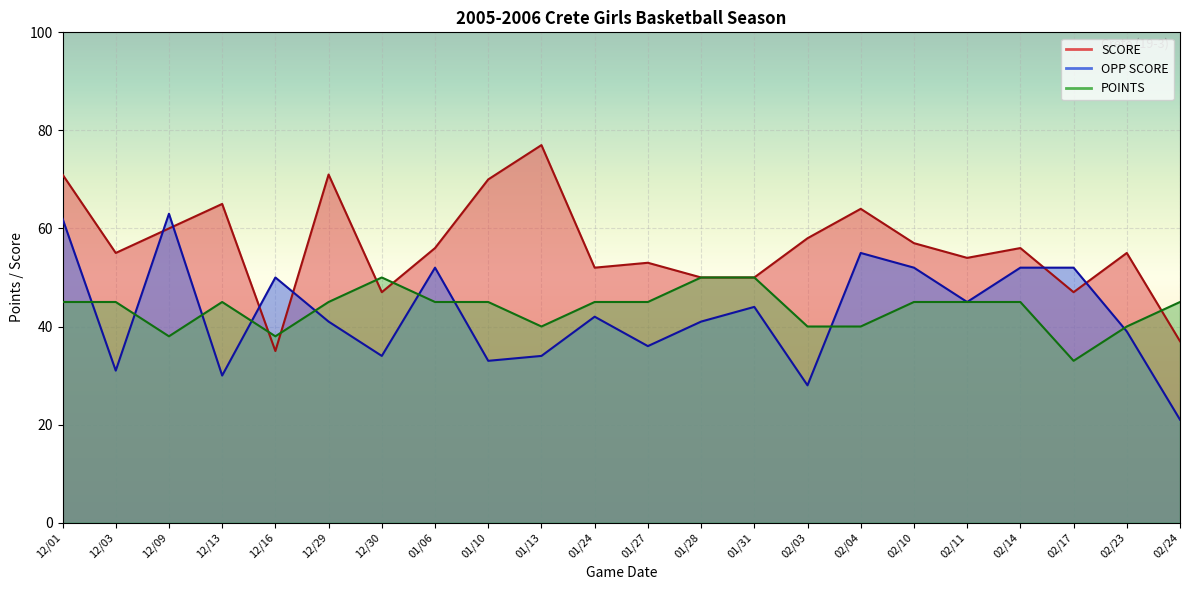

Reading right to left, what are all the values shown in this chart?

SCORE: 37	55	47	56	54	57	64	58	50	50	53	52	77	70	56	47	71	35	65	60	55	71
OPP SCORE: 21	39	52	52	45	52	55	28	44	41	36	42	34	33	52	34	41	50	30	63	31	62
POINTS: 45	40	33	45	45	45	40	40	50	50	45	45	40	45	45	50	45	38	45	38	45	45